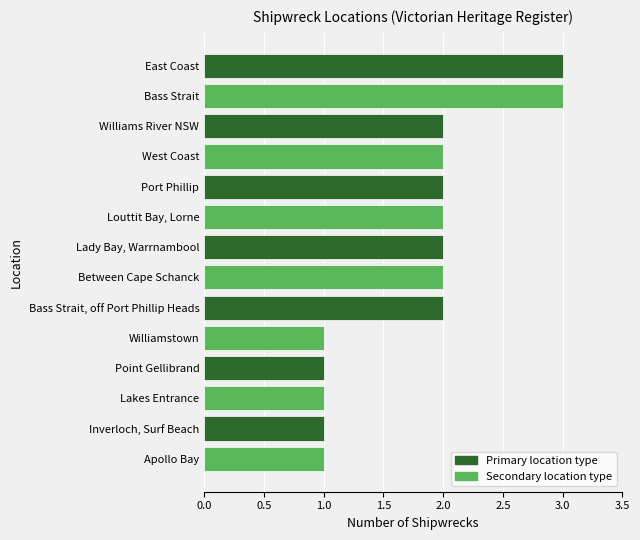

How many bars are there in total?

14